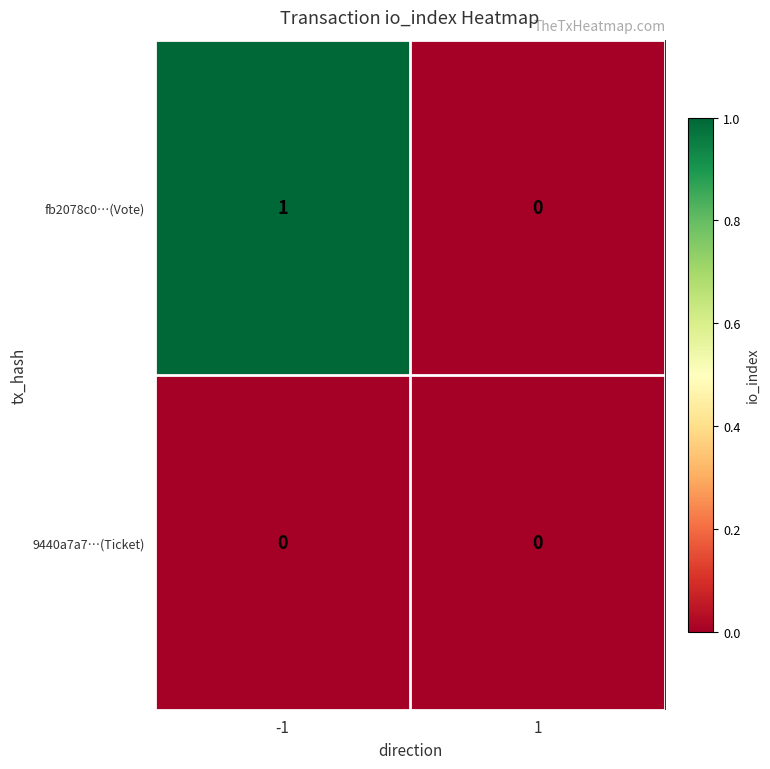

Reading left to right, transcribe all the data shown in this chart.

fb2078c0…(Vote): 1	0
9440a7a7…(Ticket): 0	0